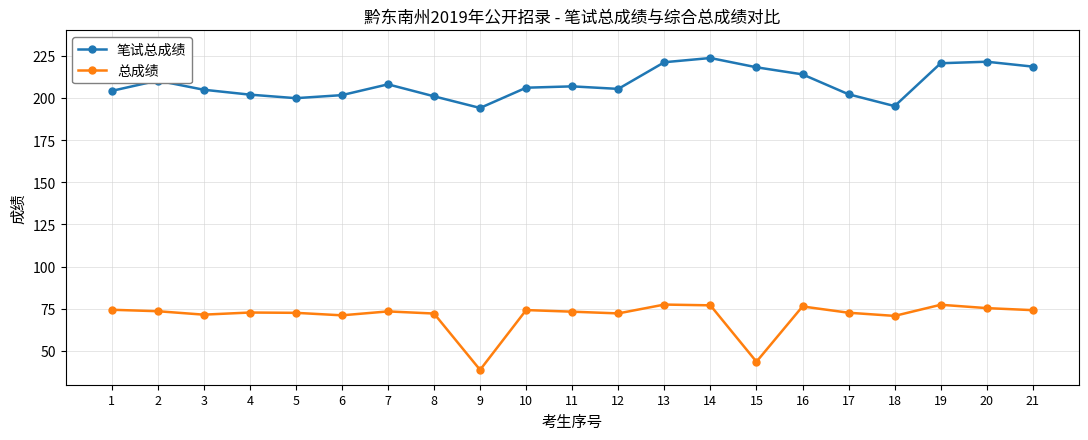

At how many categories does at least one series exceed 165?

21